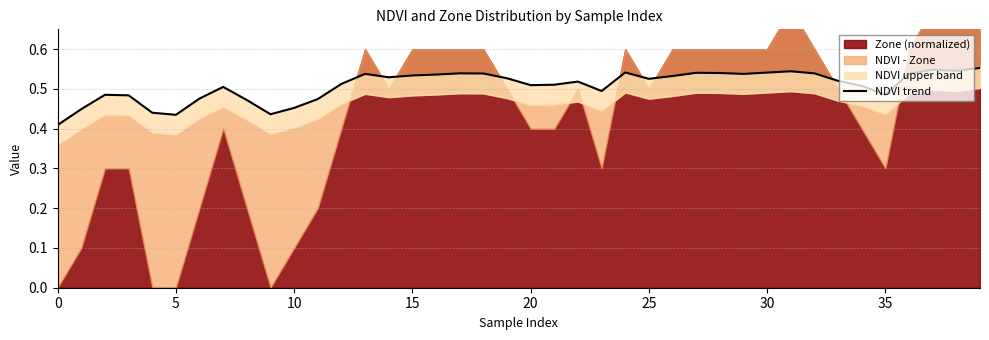

The chart shows a value of 0.3 at 23. True or false?

False